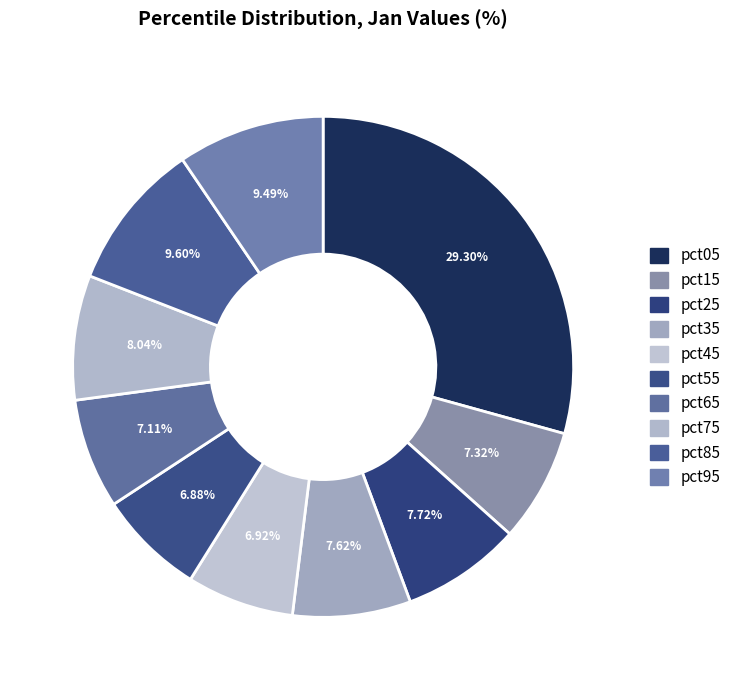

Which has a higher value, pct25 or pct65?

pct25